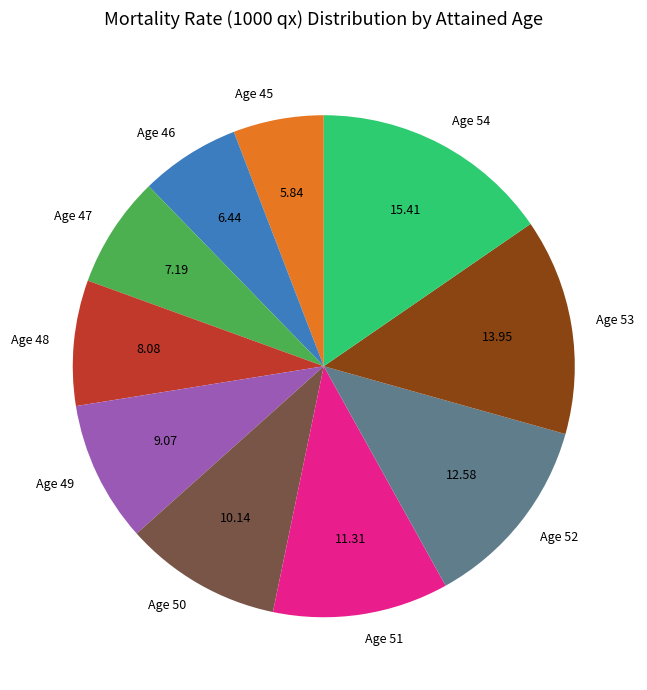

Rank the categories by value from lowest to highest.

Age 45, Age 46, Age 47, Age 48, Age 49, Age 50, Age 51, Age 52, Age 53, Age 54